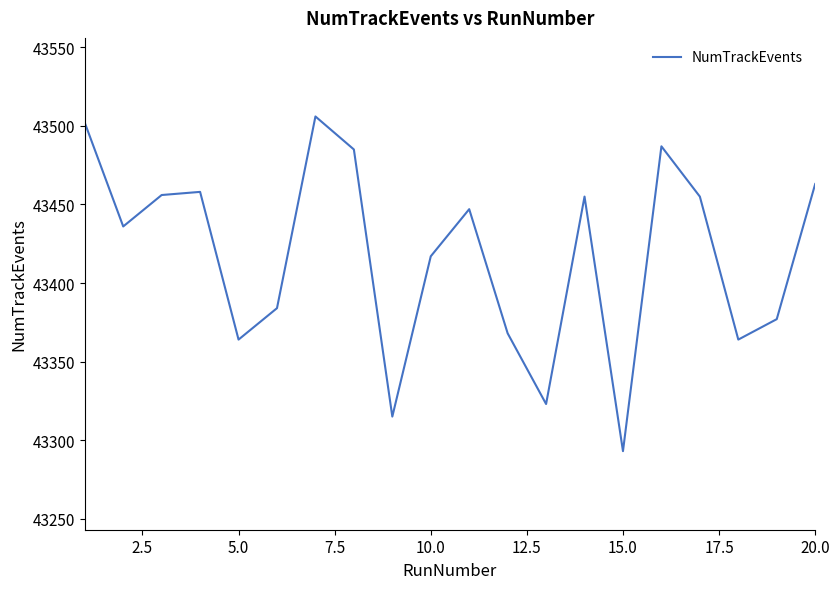

What is the smallest value displayed?

43293